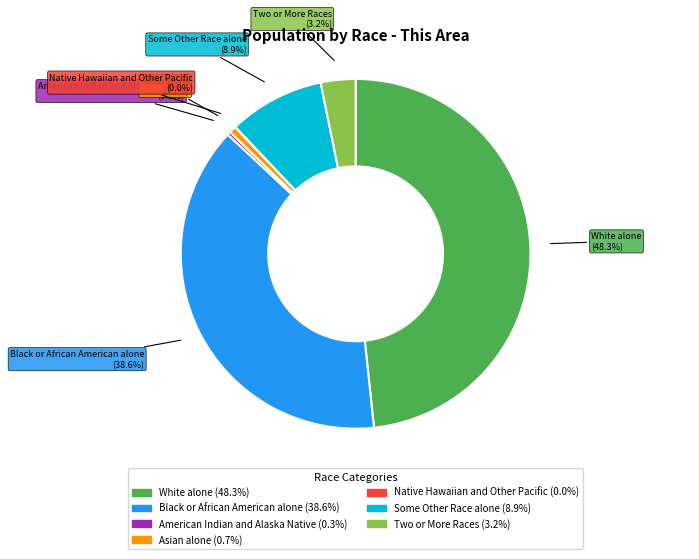

True or false: Black or African American alone accounts for 39% of the total.

True